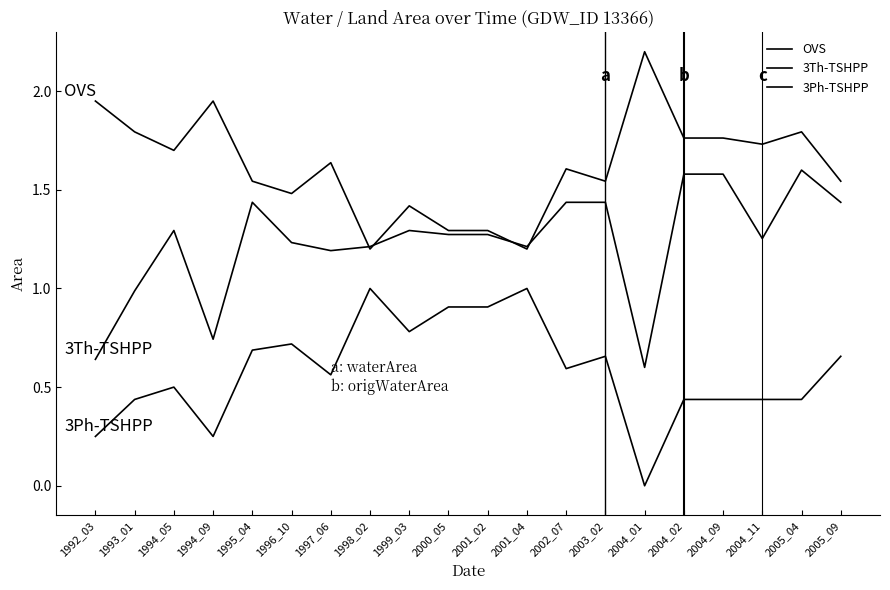

Which category has the lowest value in the OVS series?

1998_02